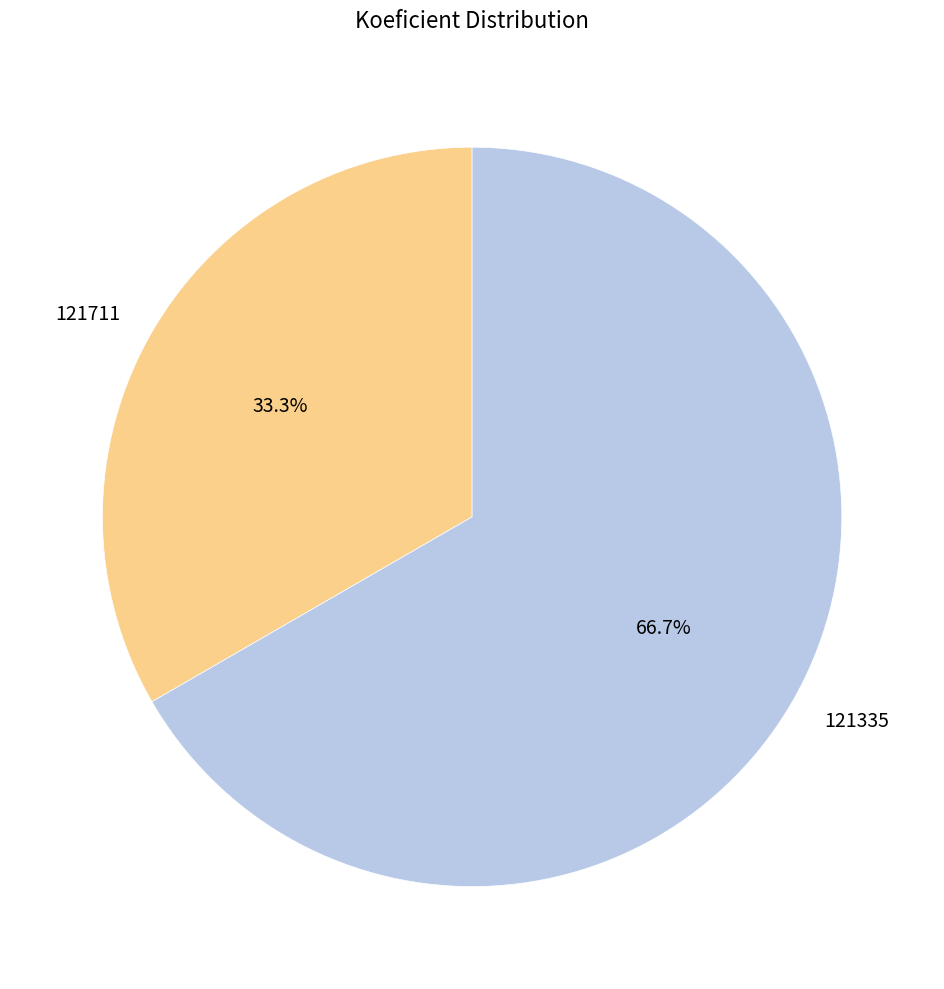

To the nearest percent, what is the average slice percentage?

50%